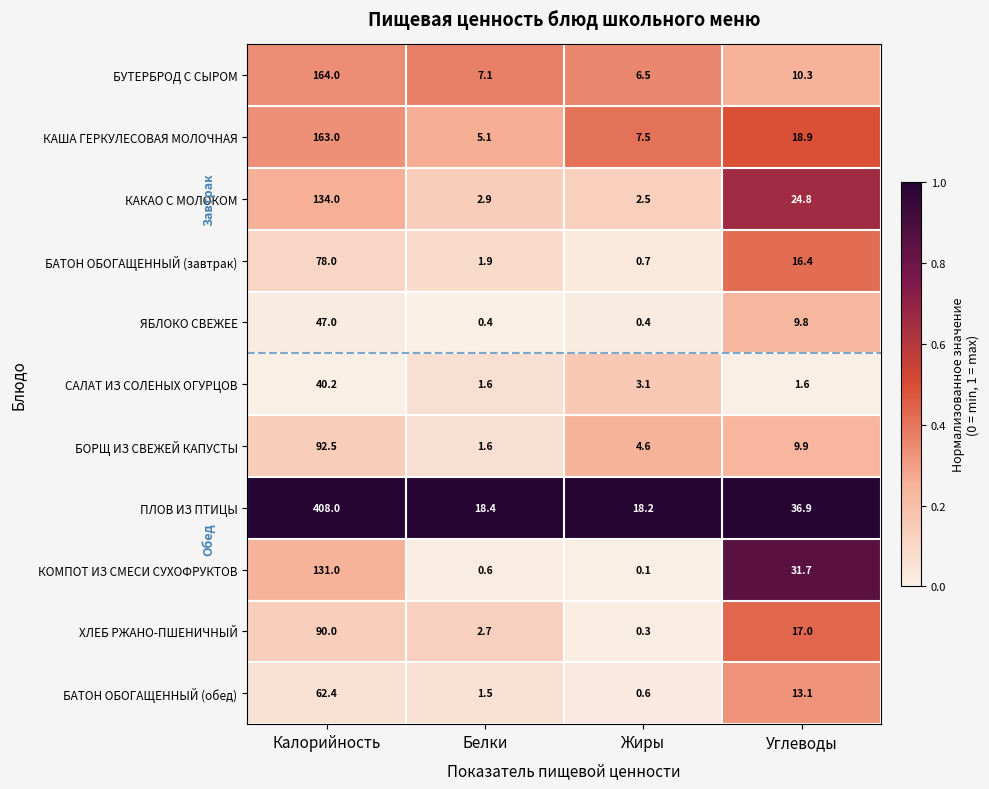

What is the difference between the maximum and second lowest values in the БОРЩ ИЗ СВЕЖЕЙ КАПУСТЫ series?

87.9